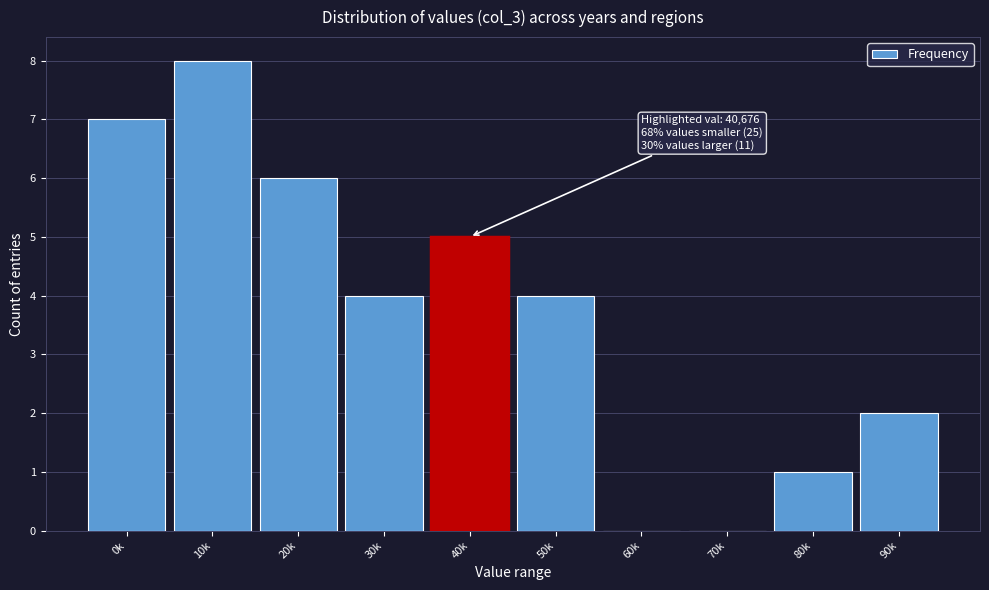

Reading right to left, list all the values displayed in this chart.

90k=2	80k=1	70k=0	60k=0	50k=4	40k=5	30k=4	20k=6	10k=8	0k=7